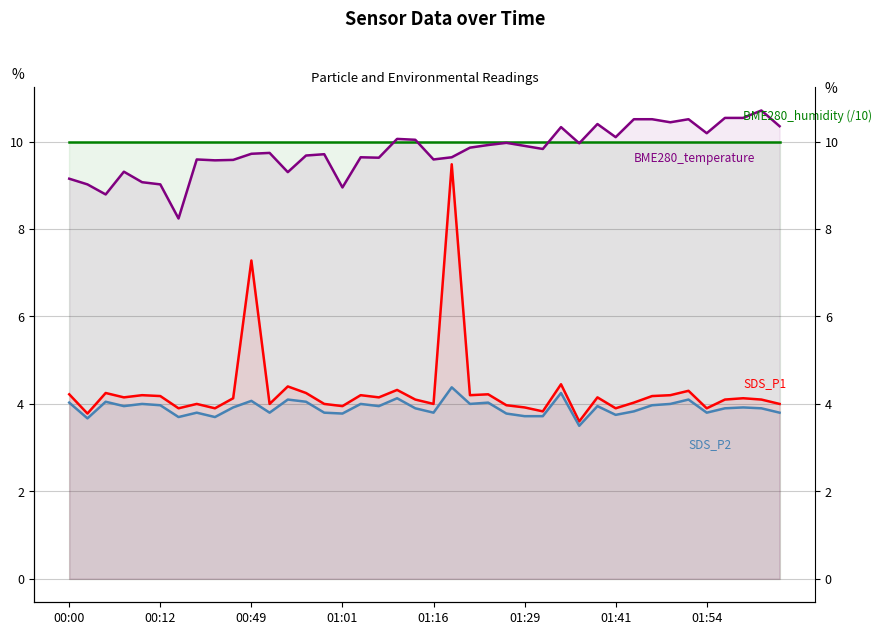

At which label does BME280_temperature reach its peak?

38